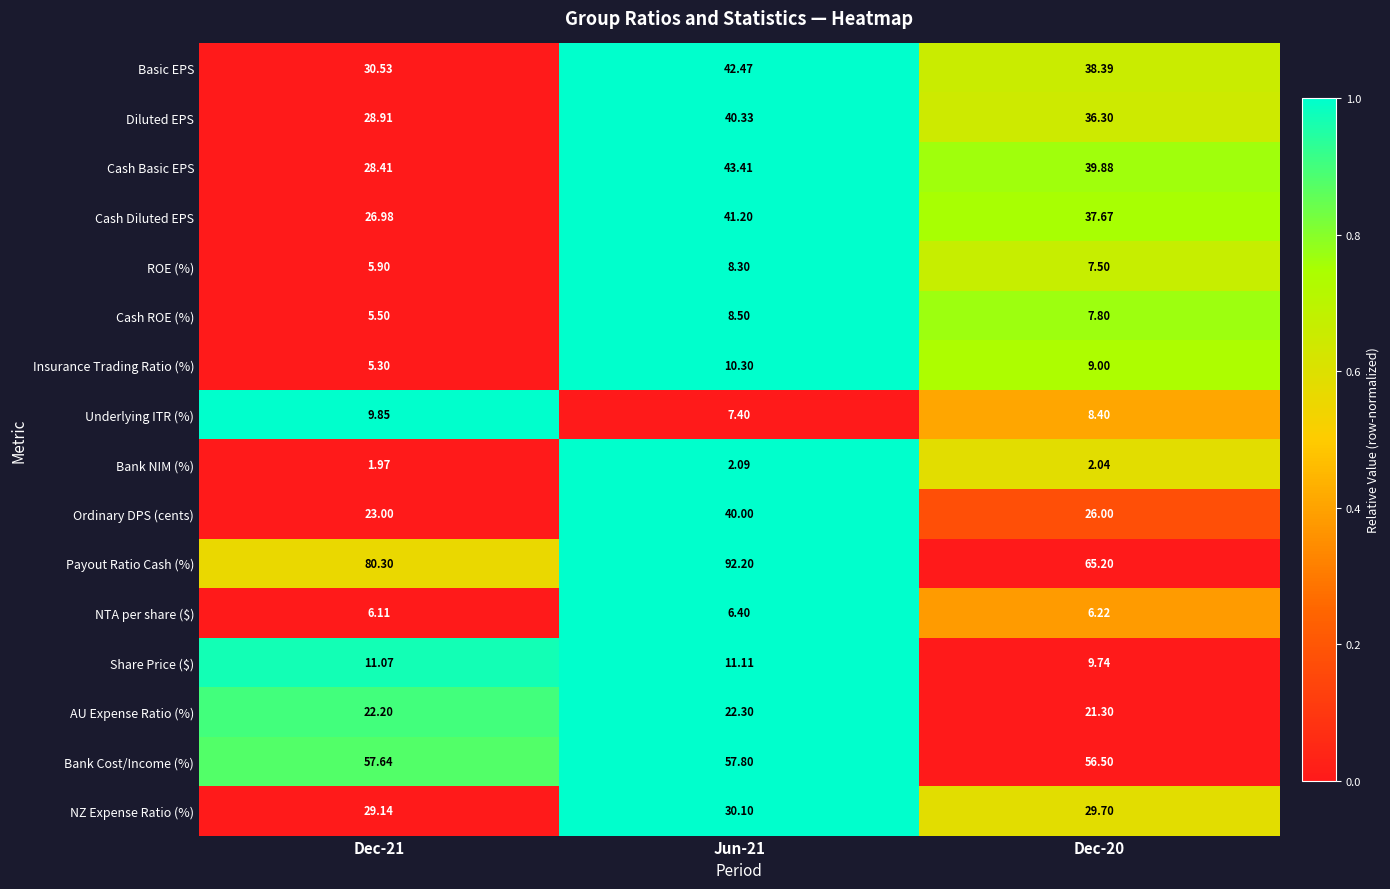

Which category has the lowest value across all series?

Dec-21